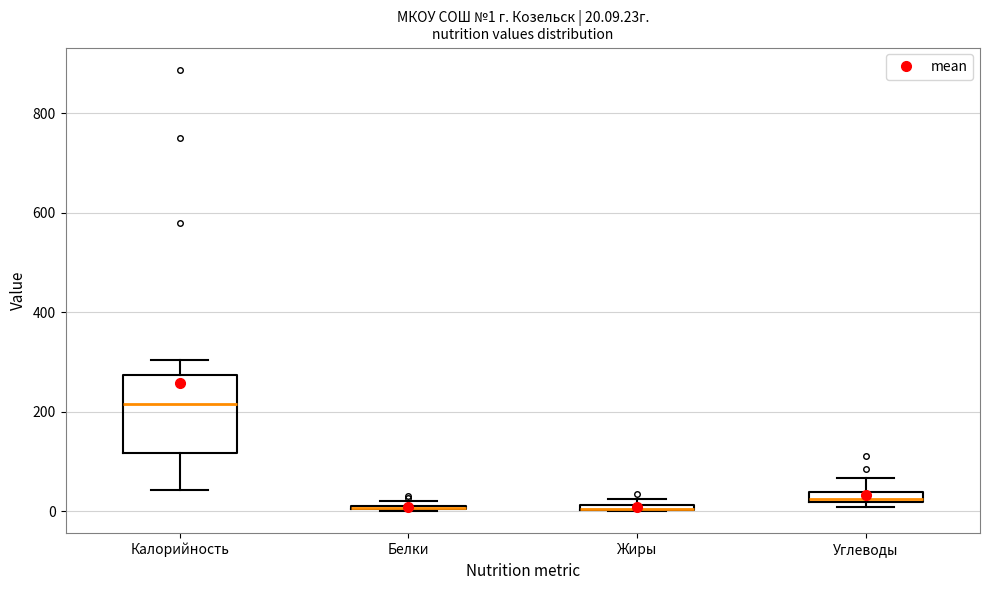

Comparing the boxes themselves (not the whiskers), which one is the tallest?

Калорийность